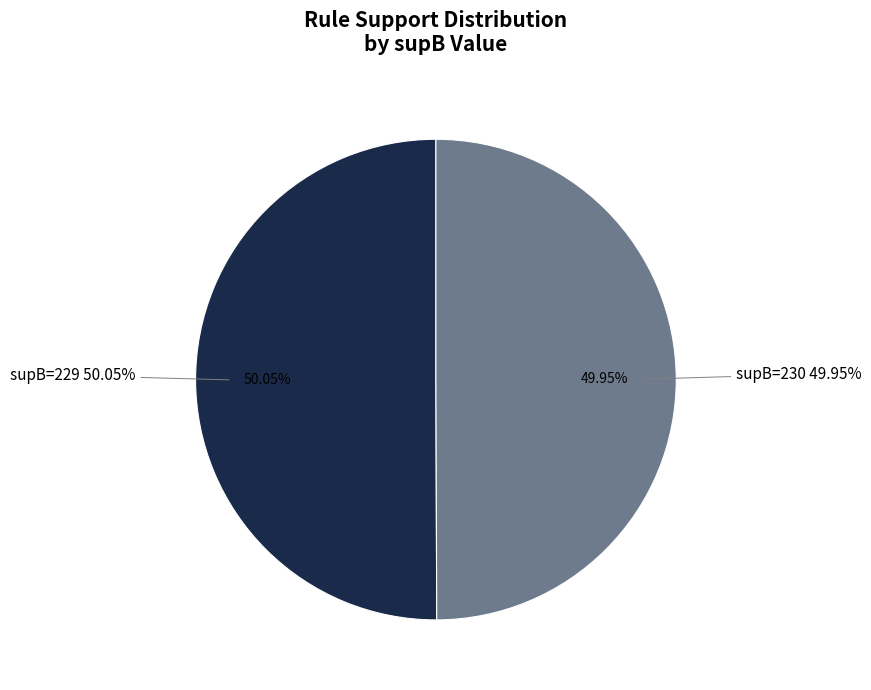

How many segments does this pie chart have?

2